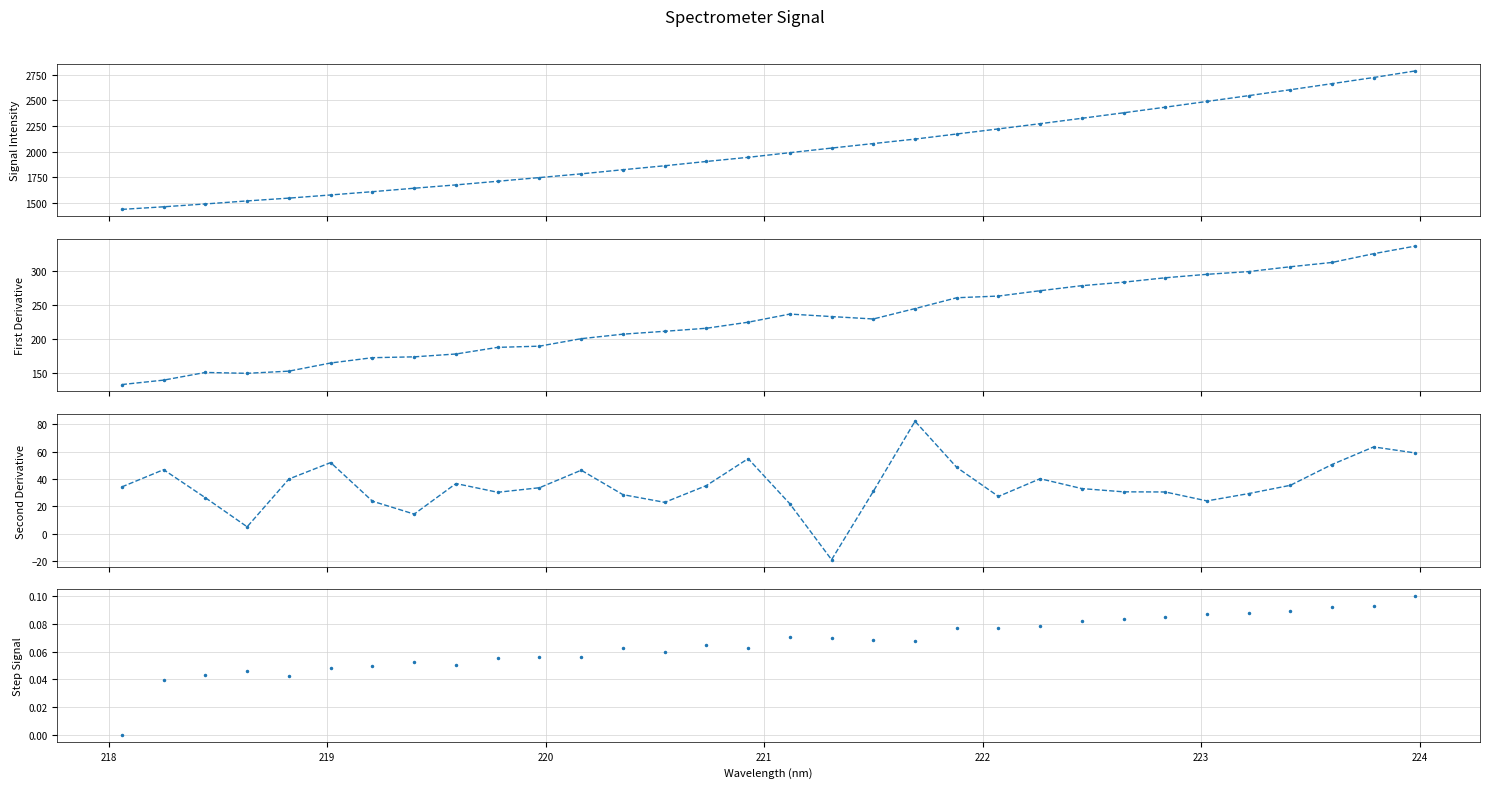

What is the smallest value displayed?

-19.1